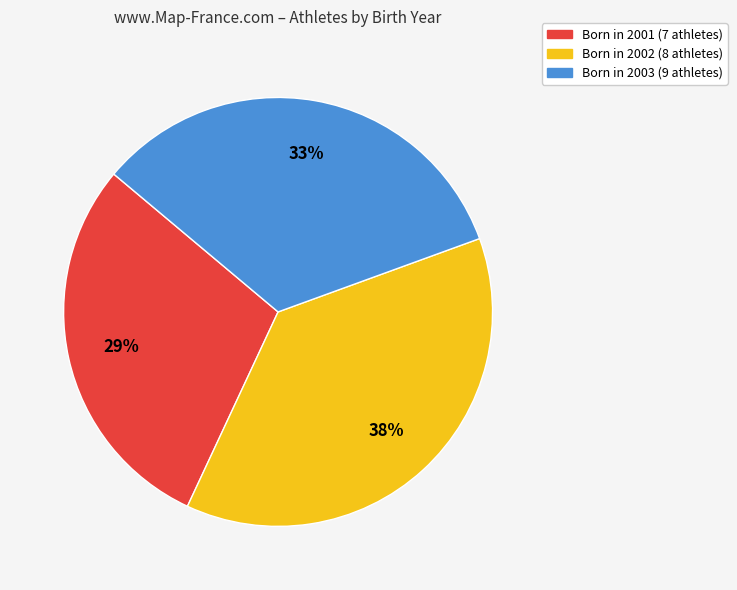

Is there a majority slice in this chart?

No